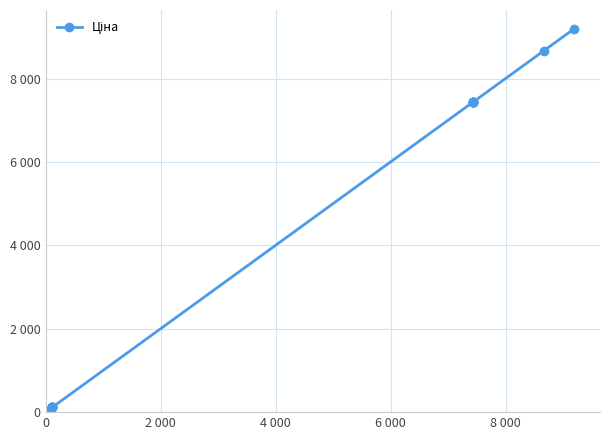

Reading right to left, list all the values displayed in this chart.

9185.9	8669.7	7436.2	7436.2	7436.2	7436.2	7436.2	7436.2	111.7	111.7	111.7	111.7	111.7	111.7	55.9	55.9	55.9	55.9	32.0